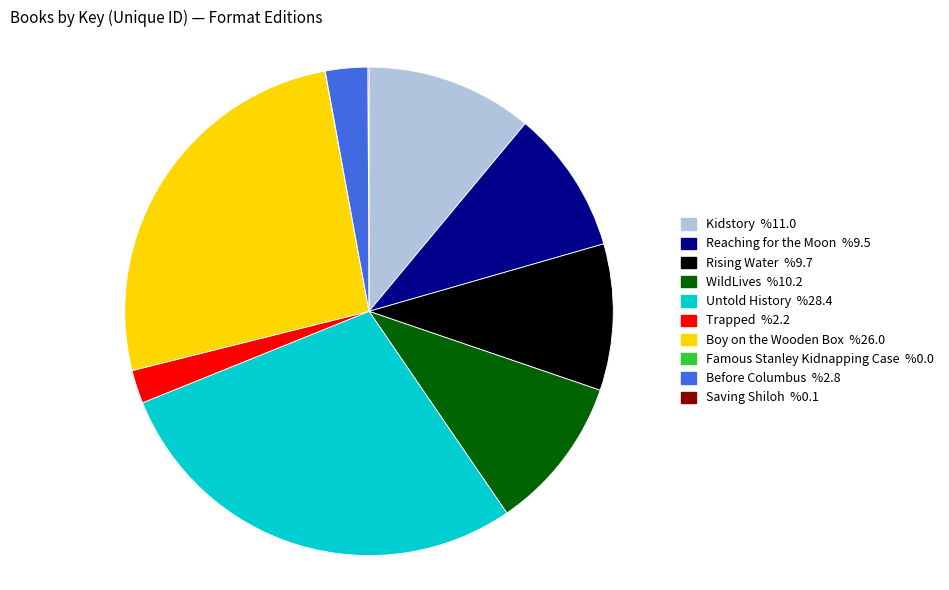

What is the largest slice in the pie chart?

Untold History